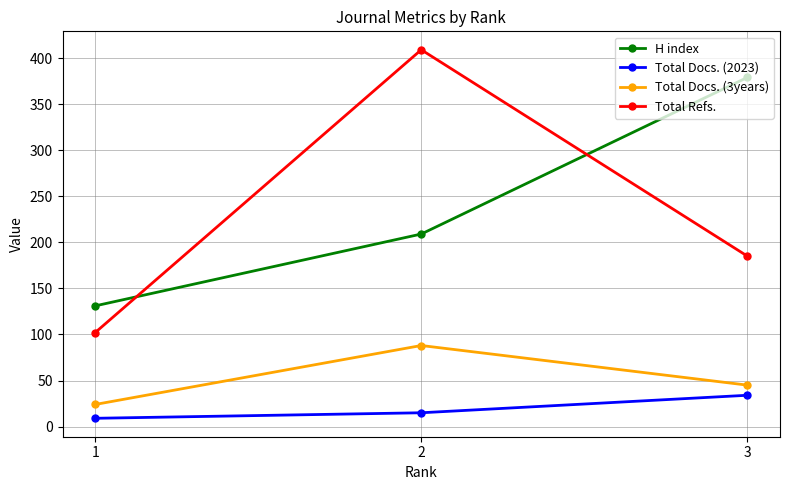

At which label does H index reach its peak?

3